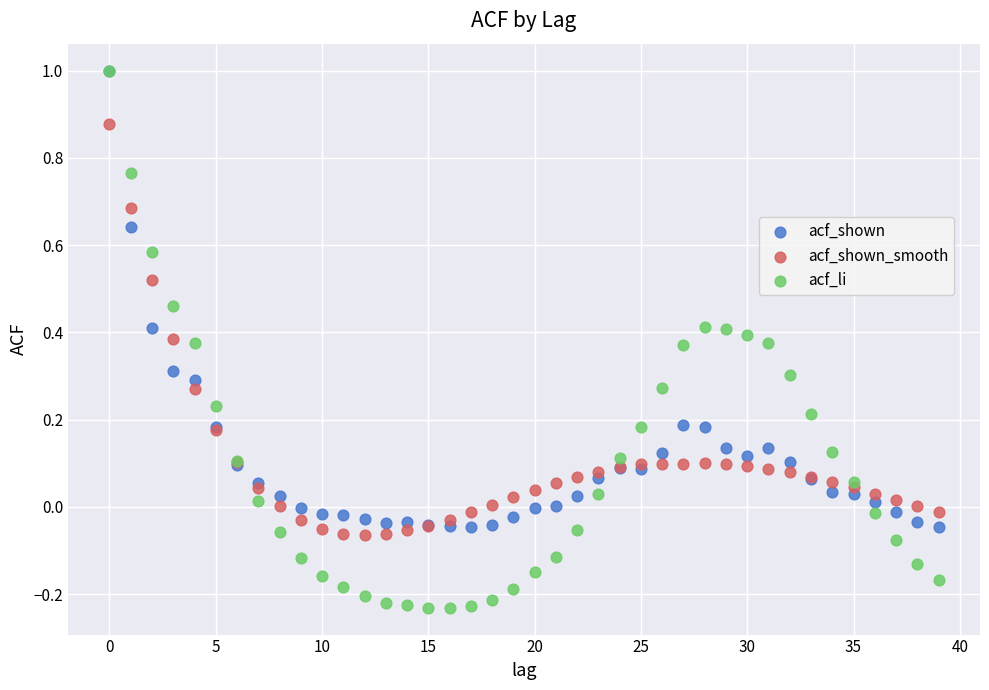

What are all the series names shown in the legend?

acf_shown, acf_shown_smooth, acf_li